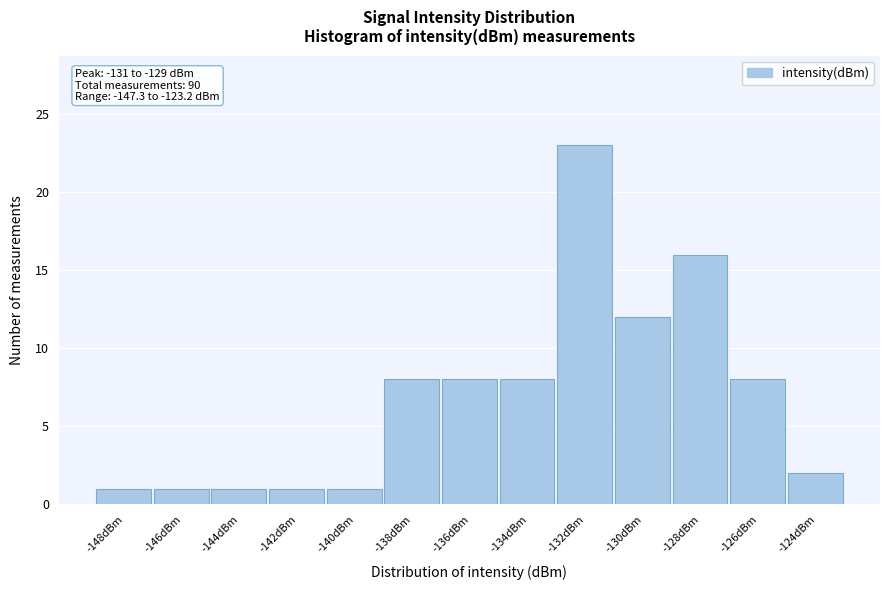

Reading left to right, extract all data points from this chart.

-148dBm=1	-146dBm=1	-144dBm=1	-142dBm=1	-140dBm=1	-138dBm=8	-136dBm=8	-134dBm=8	-132dBm=23	-130dBm=12	-128dBm=16	-126dBm=8	-124dBm=2